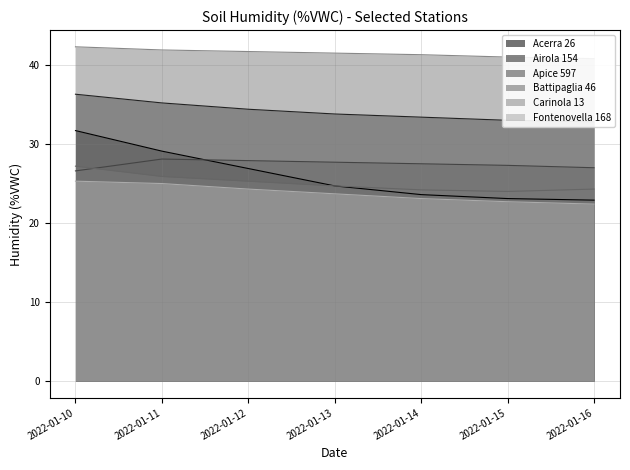

How many values in the Apice 597 series exceed 27?

5